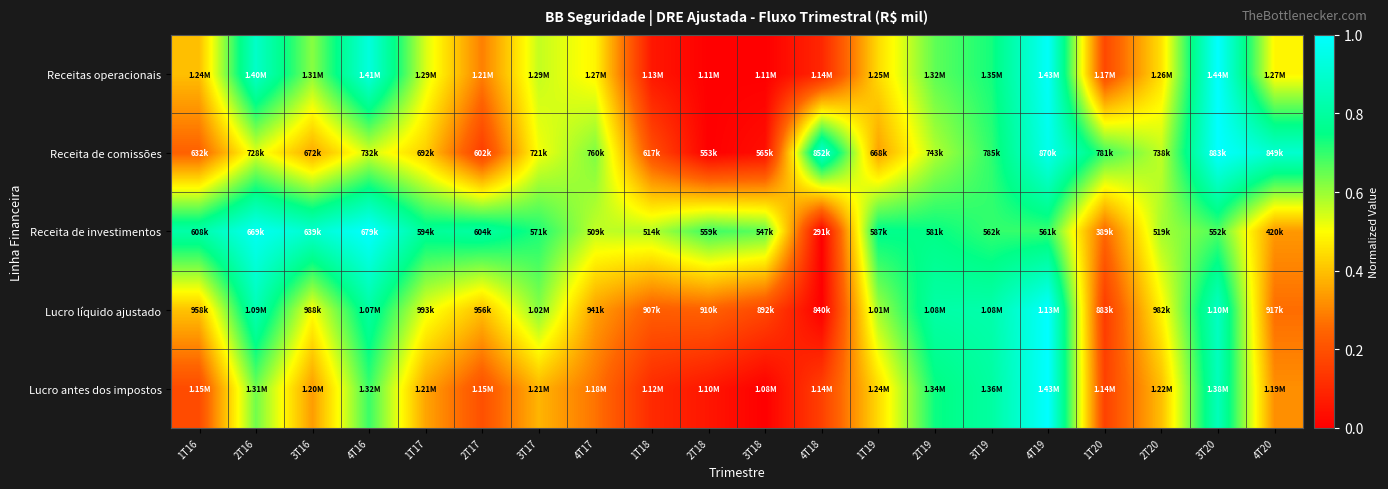

How many distinct data groups are displayed?

5